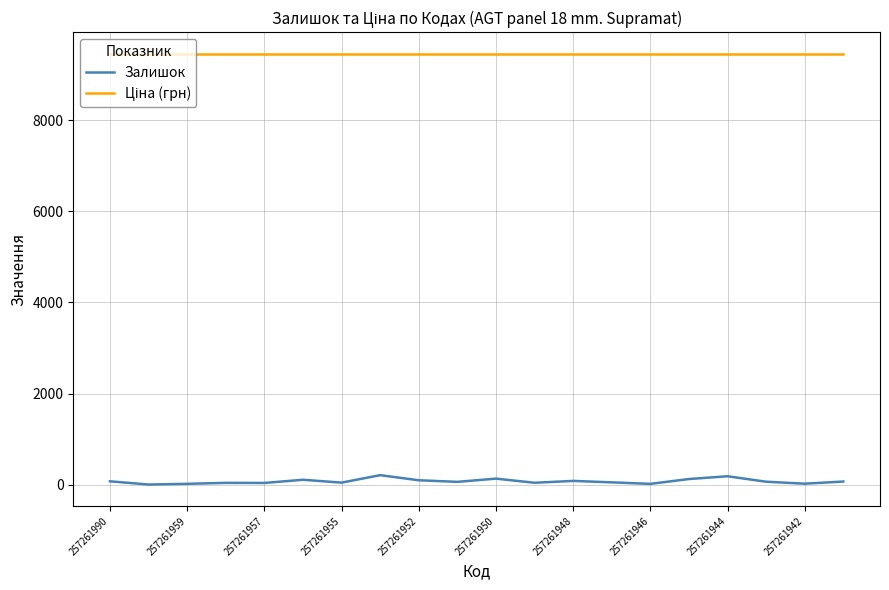

Does the chart have visible grid lines?

Yes